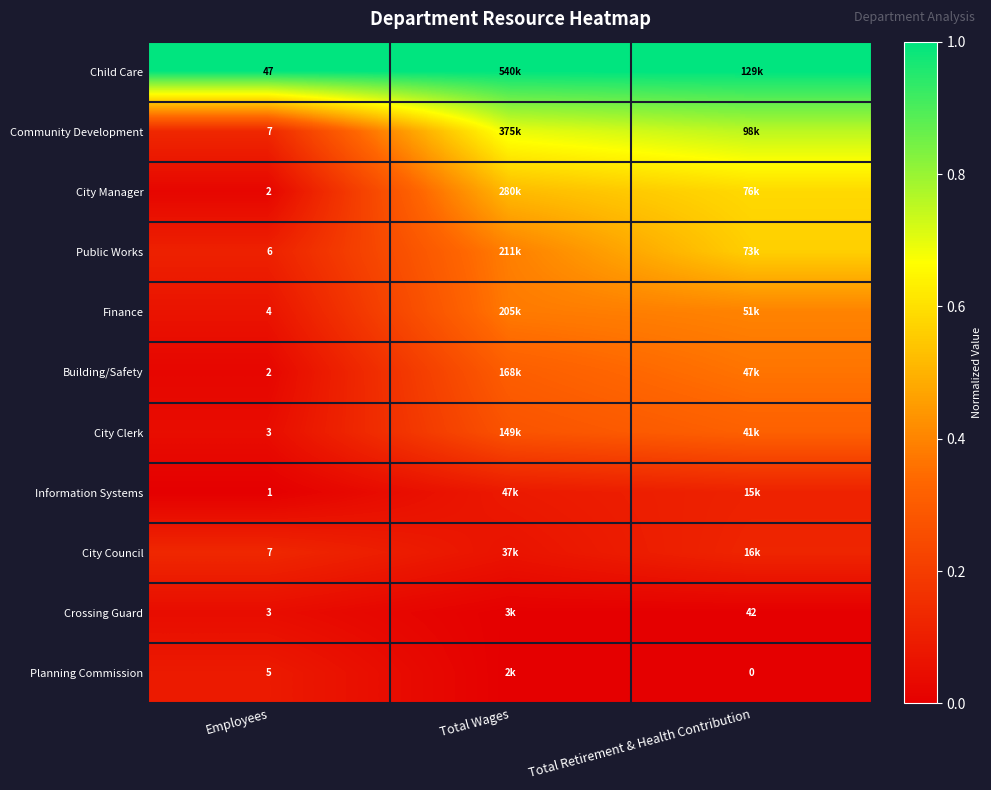

Read the Community Development value at Total Wages.

0.7